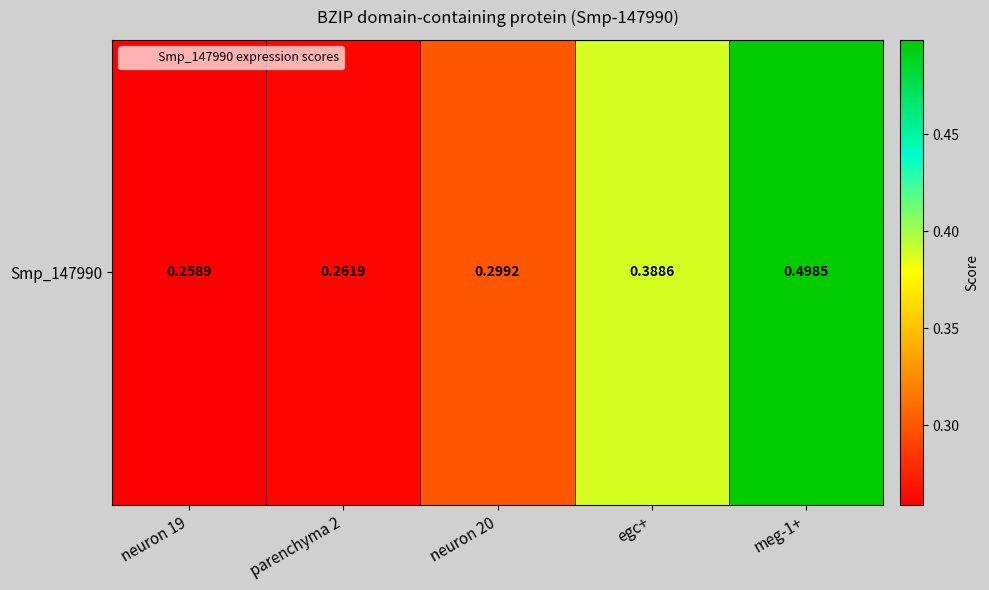

What is the sum of all values?

1.7